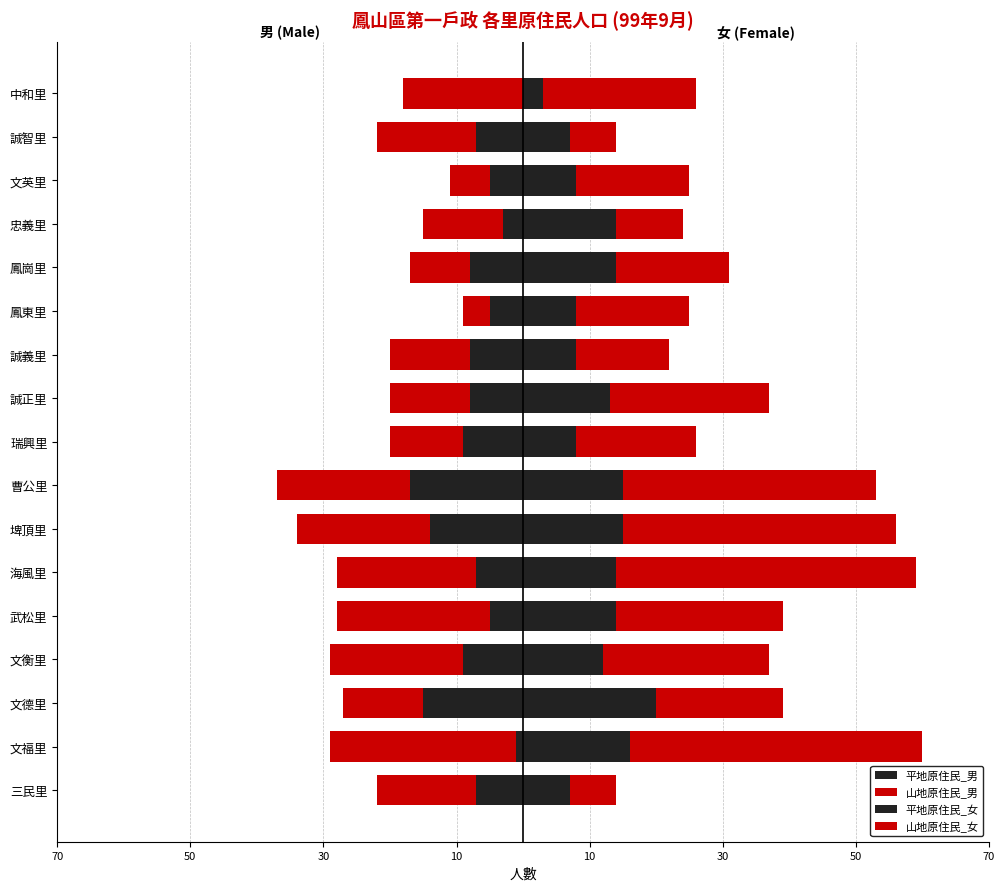

At how many categories does at least one series exceed -27?

17